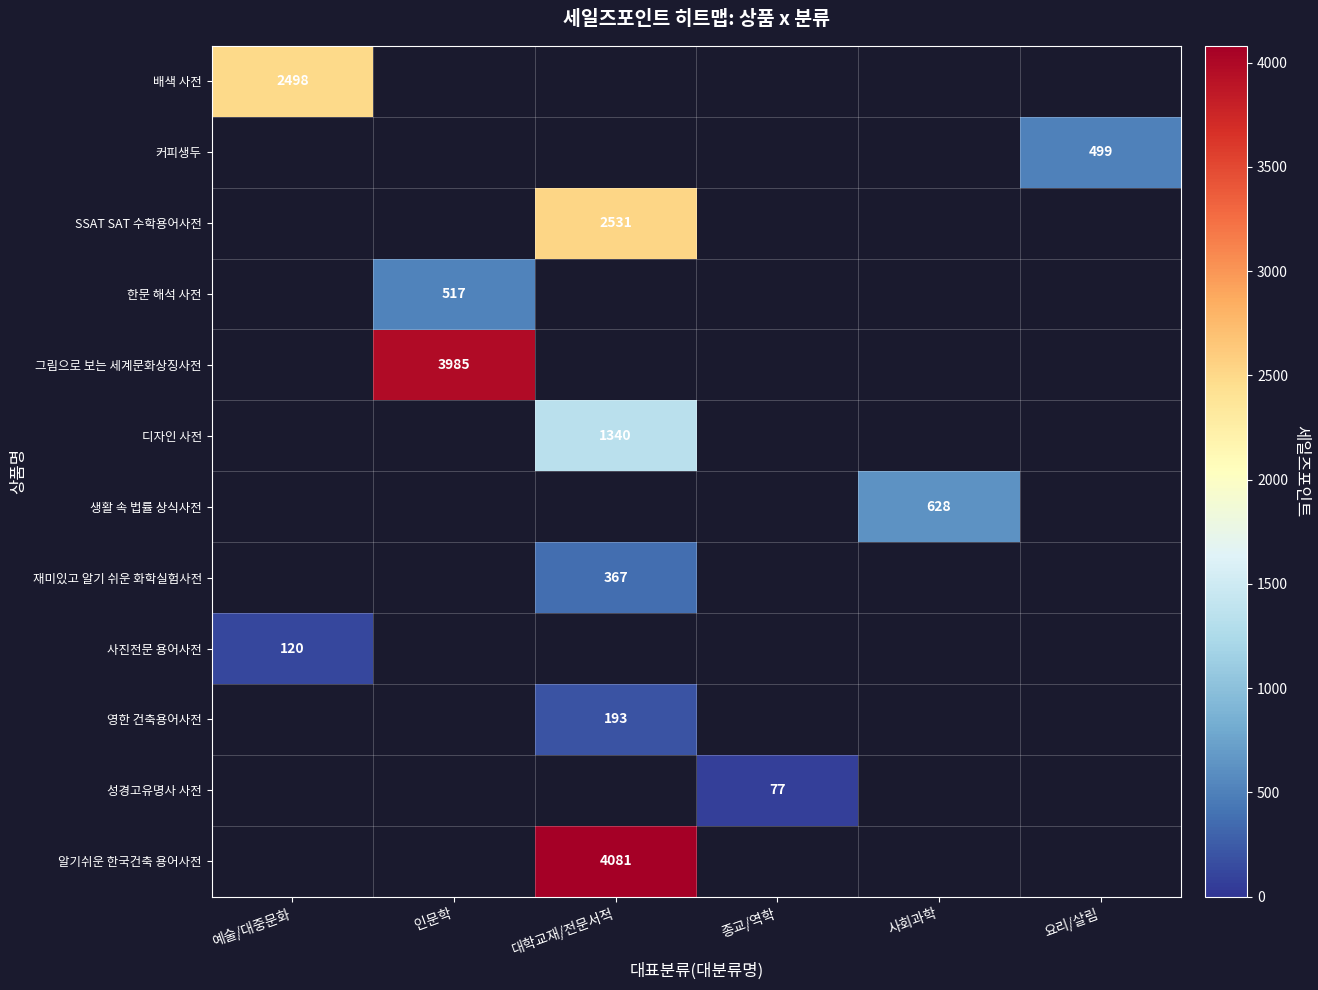

True or false: 디자인 사전 has a value of 2207 at 대학교재/전문서적.

False